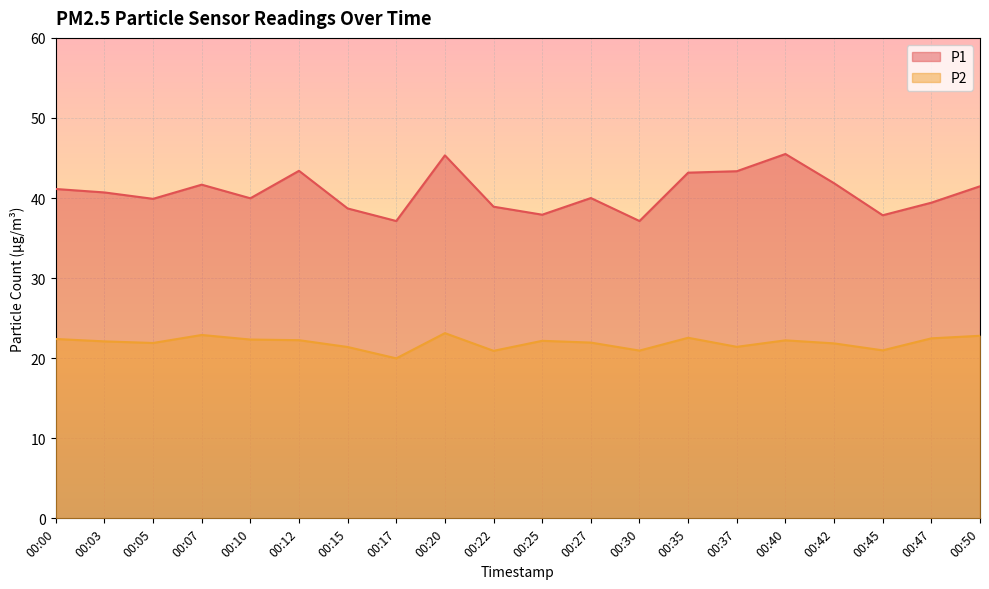

The P1 series shows 54.1 at 00:47. True or false?

False